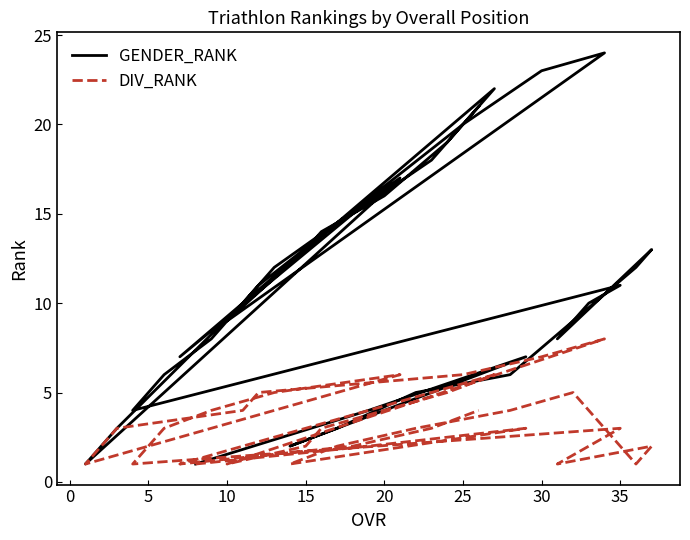

What is the sum of all GENDER_RANK values?

391